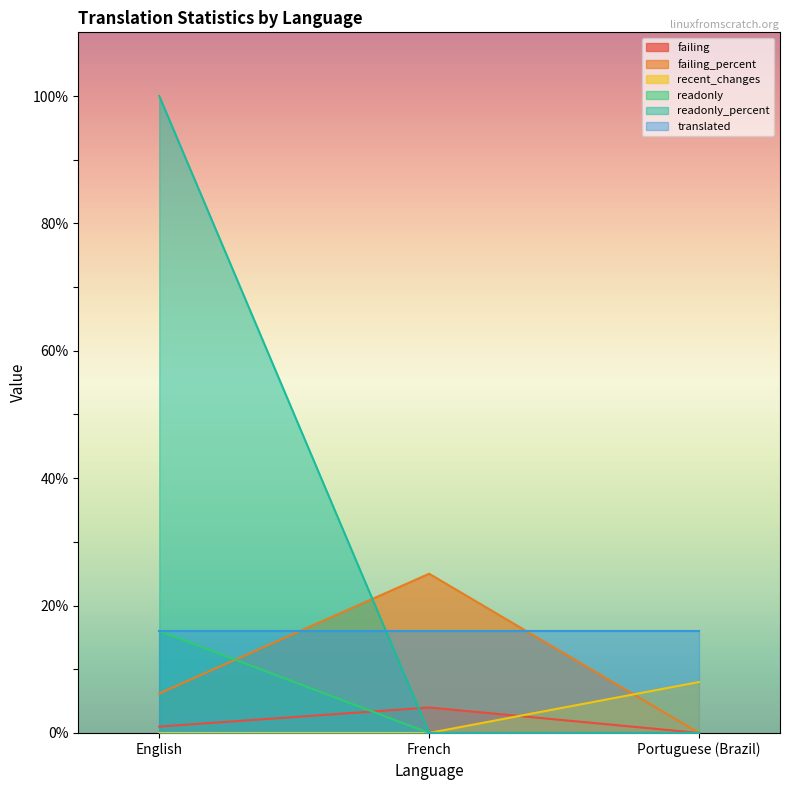

At which category is the sum across all series the highest?

English